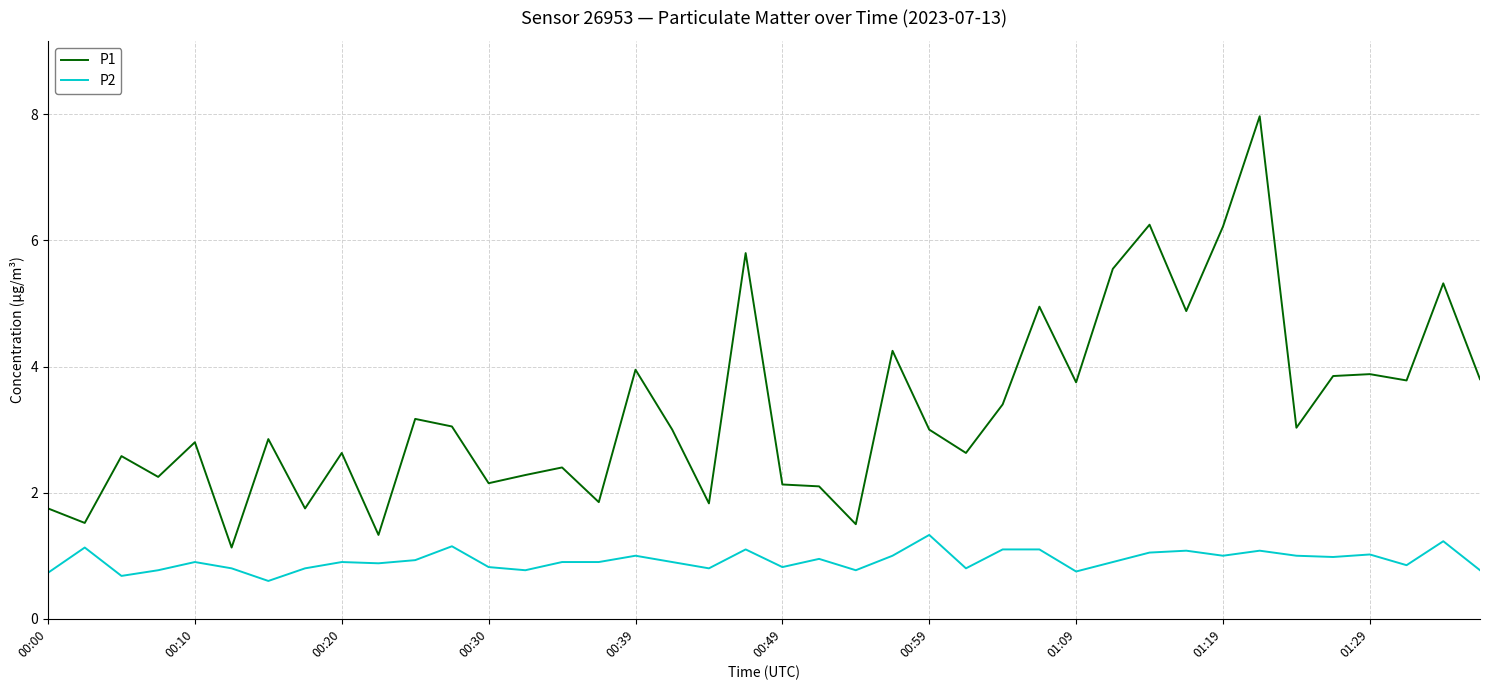

Which series has the widest spread of values?

P1